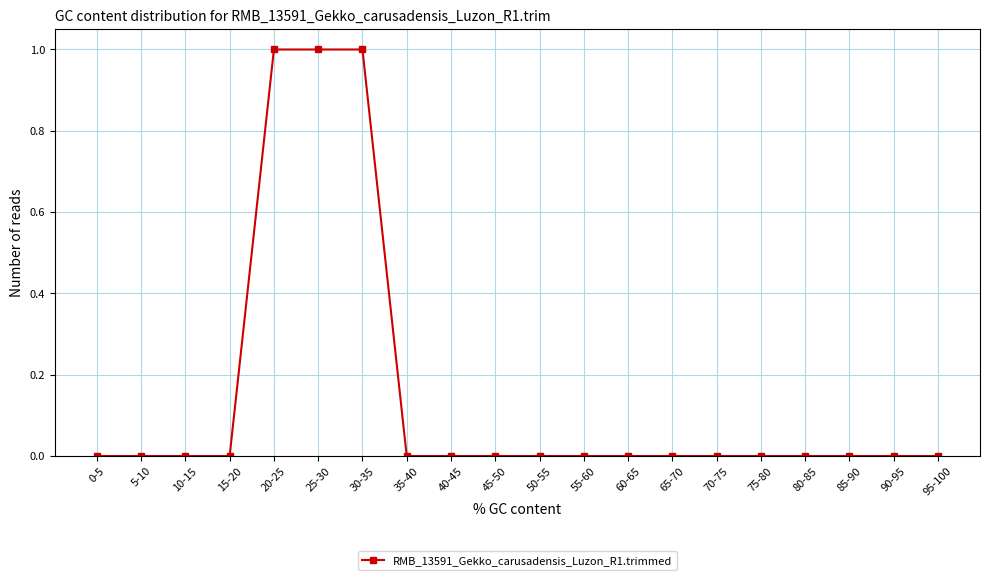

Reading left to right, transcribe all the data shown in this chart.

0-5=0	5-10=0	10-15=0	15-20=0	20-25=1	25-30=1	30-35=1	35-40=0	40-45=0	45-50=0	50-55=0	55-60=0	60-65=0	65-70=0	70-75=0	75-80=0	80-85=0	85-90=0	90-95=0	95-100=0